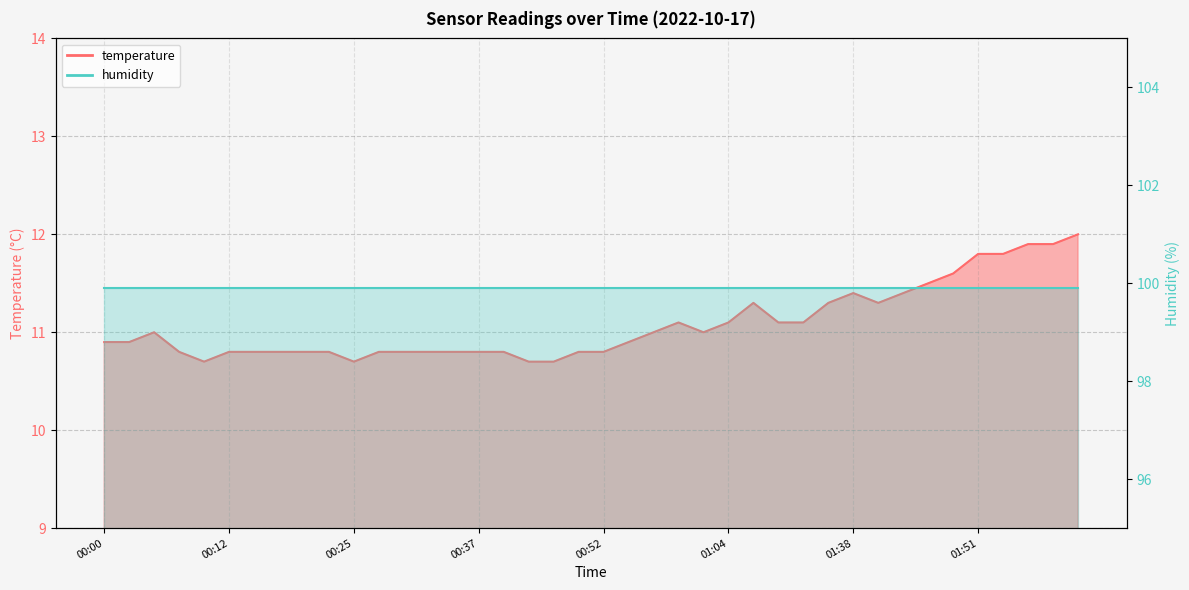

True or false: the data shows 15.3 at 01:46.

False